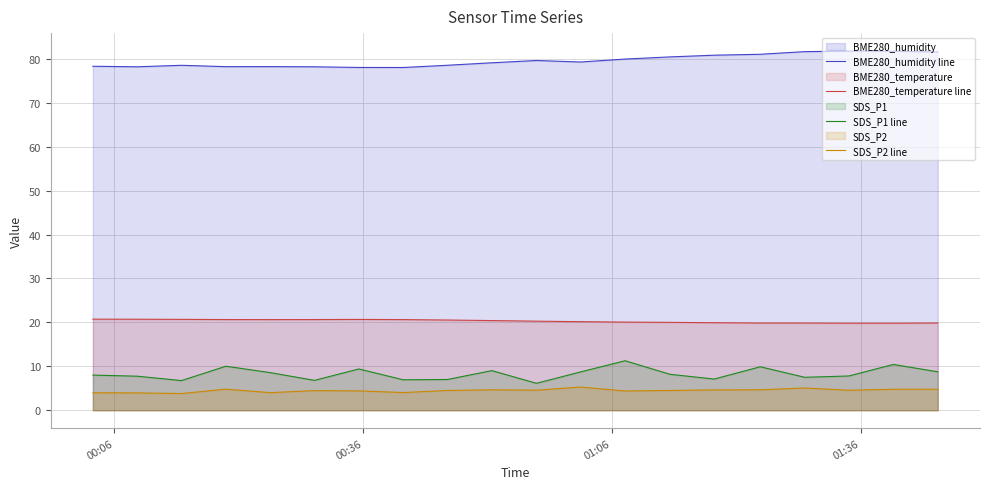

What is the difference between the maximum and minimum values in the SDS_P1 line series?

5.1